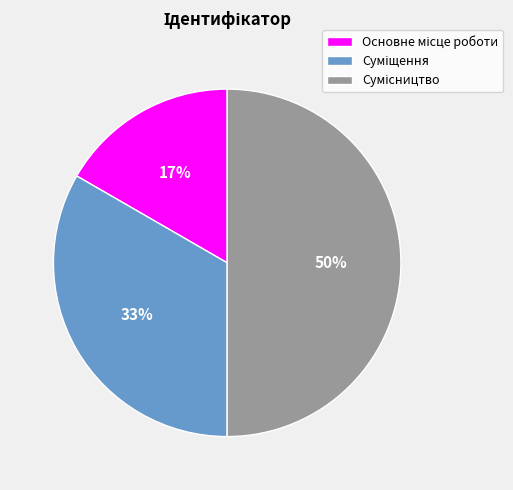

To the nearest percent, what is the average slice percentage?

33%